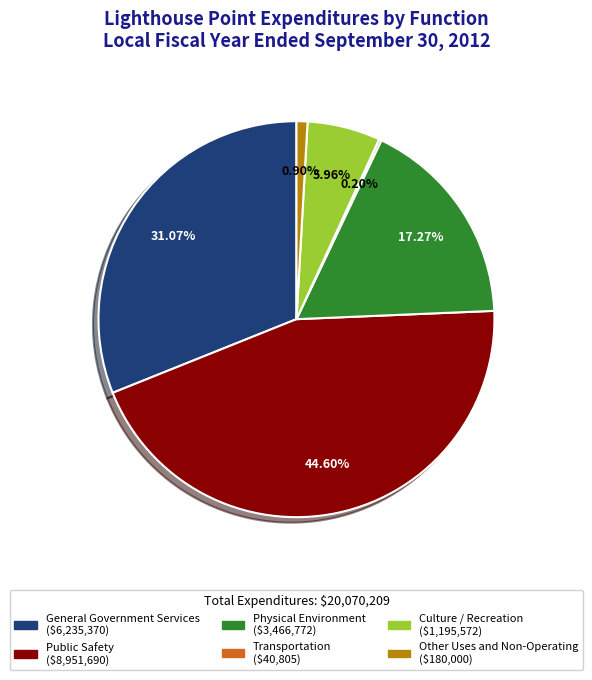

To the nearest percent, what portion does Other Uses and Non-Operating represent?

1%